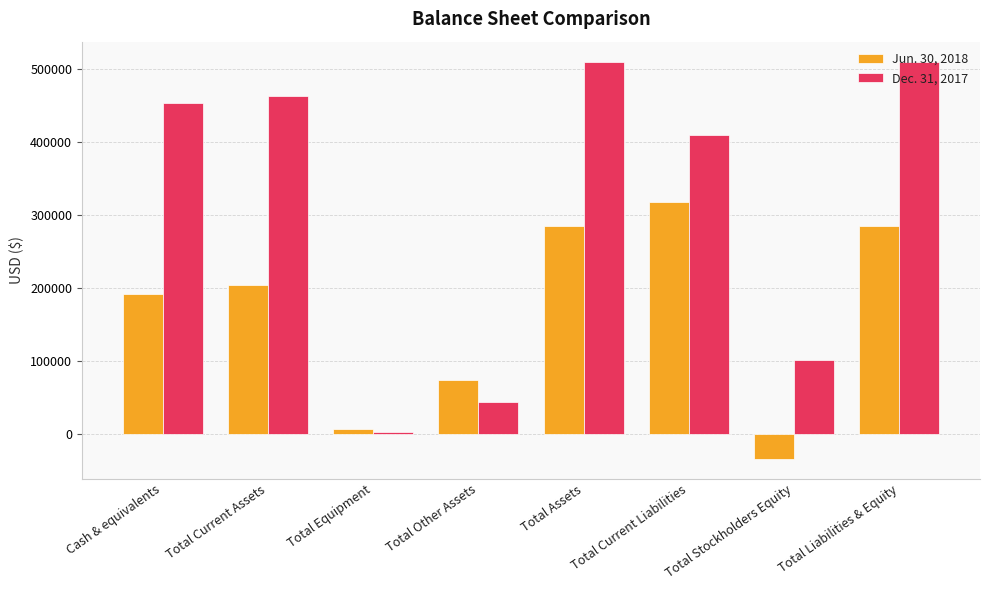

The Dec. 31, 2017 series shows 15189 at Total Other Assets. True or false?

False